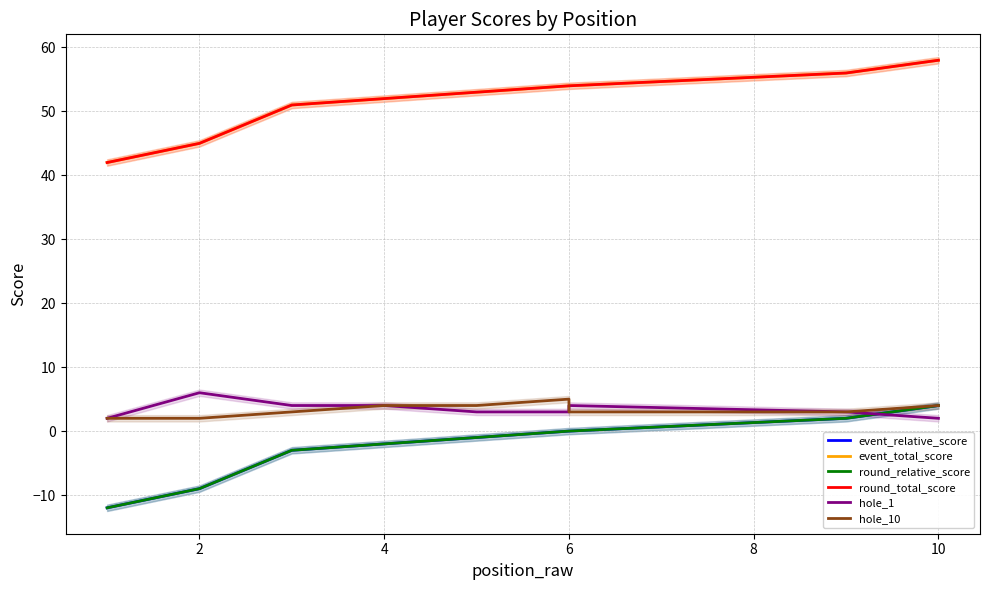

Which series has the largest total across all categories?

event_total_score